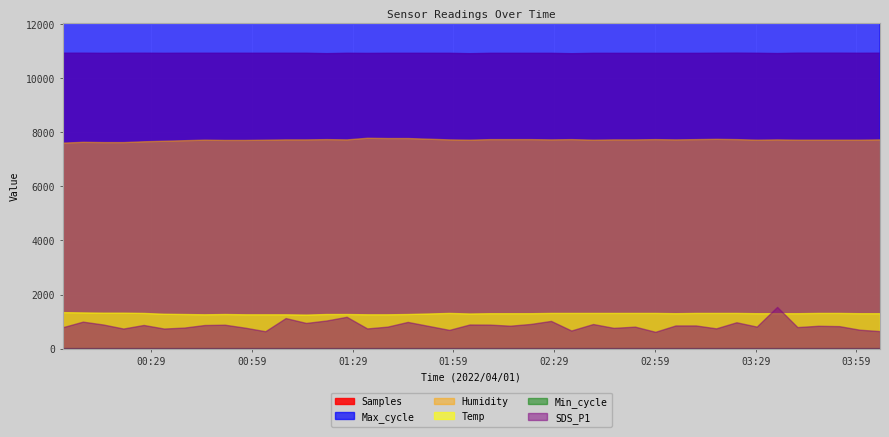

Rank the categories by SDS_P1 value from highest to lowest.

2022/04/01 03:35:24, 2022/04/01 01:27:14, 2022/04/01 01:09:04, 2022/04/01 01:21:12, 2022/04/01 02:28:05, 2022/04/01 00:08:41, 2022/04/01 01:45:24, 2022/04/01 03:23:17, 2022/04/01 01:15:10, 2022/04/01 02:22:01, 2022/04/01 02:40:36, 2022/04/01 00:14:43, 2022/04/01 02:03:51, 2022/04/01 02:09:53, 2022/04/01 00:50:56, 2022/04/01 00:26:47, 2022/04/01 00:44:54, 2022/04/01 03:05:10, 2022/04/01 03:11:12, 2022/04/01 02:15:56, 2022/04/01 03:47:40, 2022/04/01 03:53:54, 2022/04/01 03:29:20, 2022/04/01 01:39:22, 2022/04/01 02:53:05, 2022/04/01 03:41:26, 2022/04/01 00:02:39, 2022/04/01 00:38:52, 2022/04/01 00:56:59, 2022/04/01 02:46:44, 2022/04/01 03:17:15, 2022/04/01 01:33:20, 2022/04/01 00:20:45, 2022/04/01 00:32:50, 2022/04/01 03:59:57, 2022/04/01 01:57:47, 2022/04/01 02:34:07, 2022/04/01 04:06:02, 2022/04/01 01:03:01, 2022/04/01 02:59:08